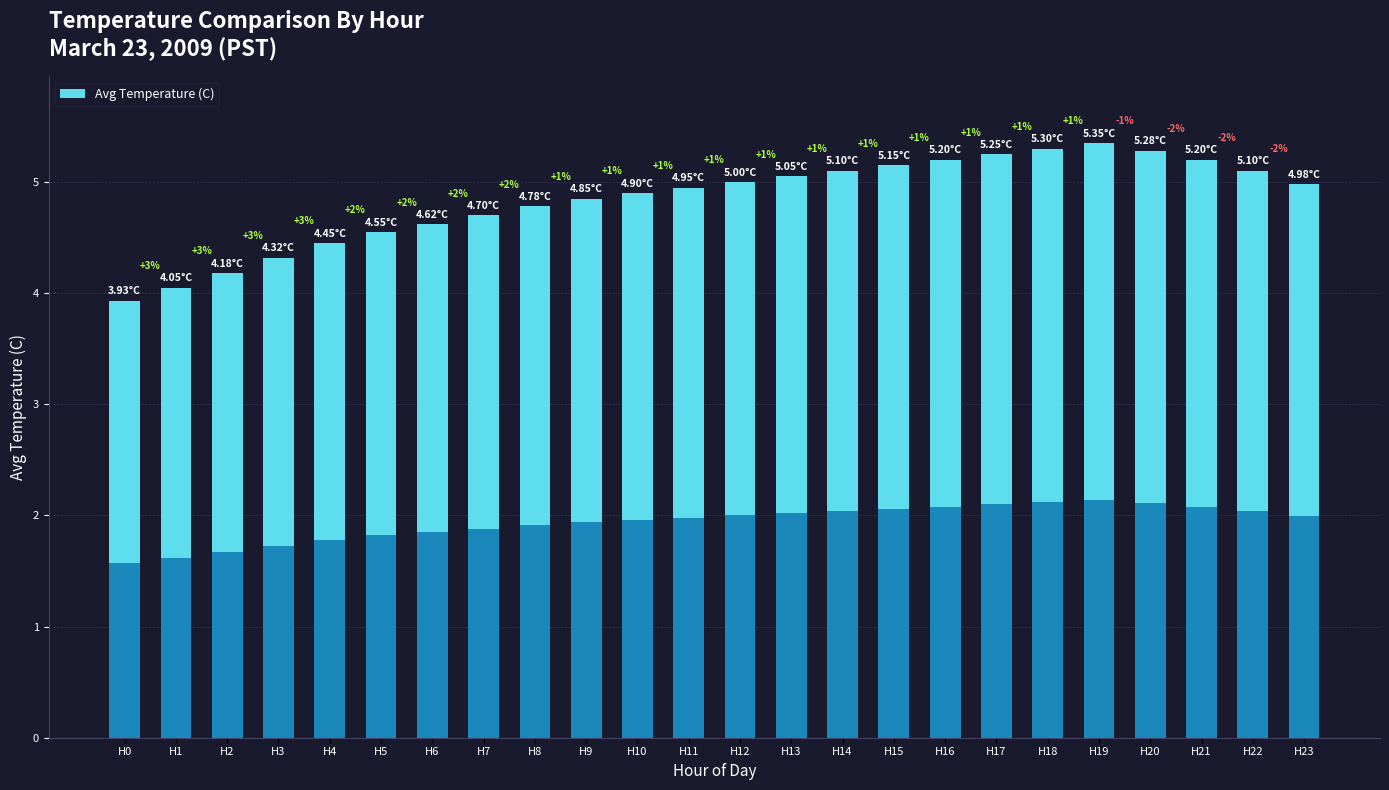

How many data points are less than 4?

1